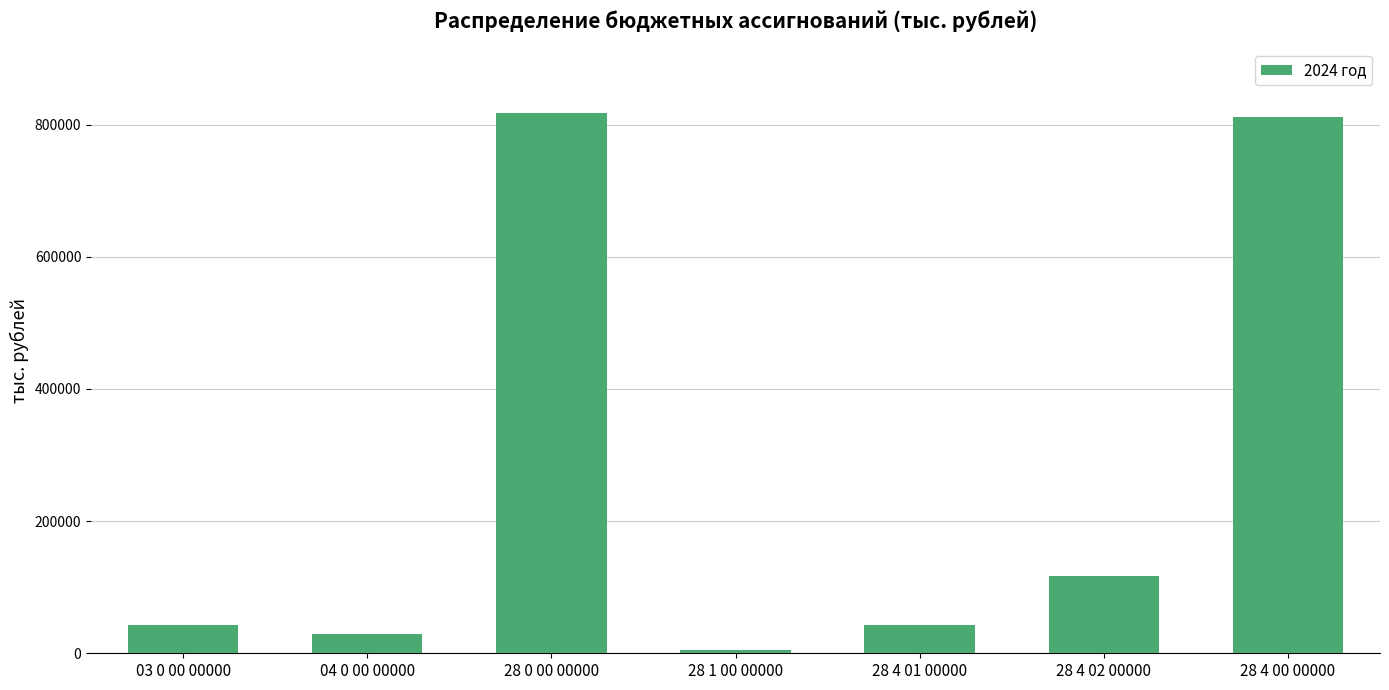

What is the approximate value at 28 4 01 00000?

42285.9